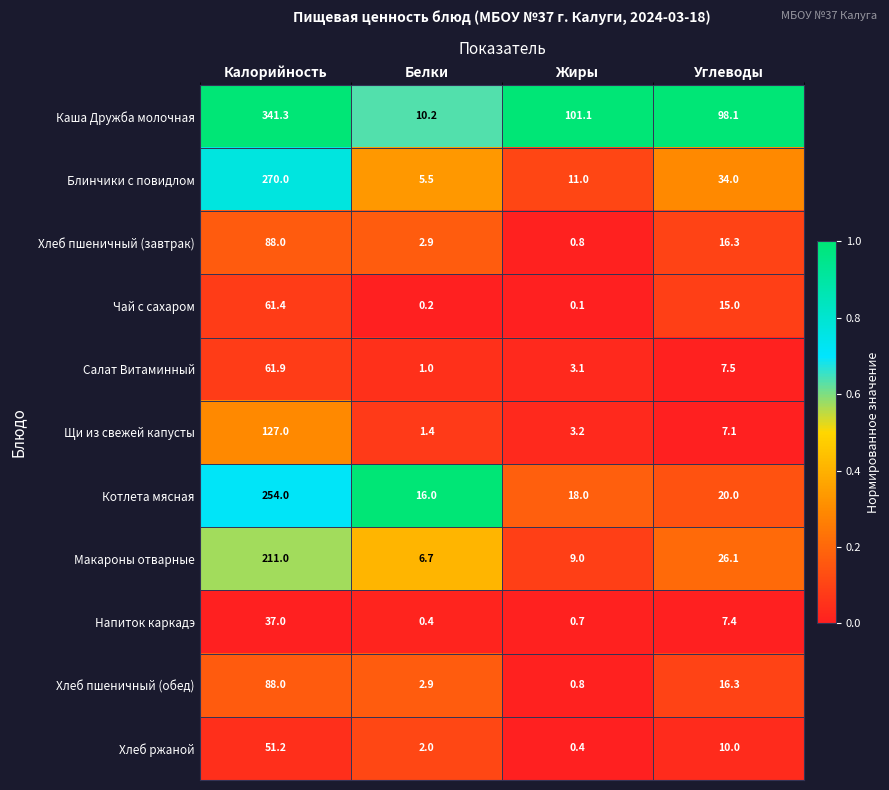

At which label is Хлеб пшеничный (завтрак) closest to 44?

Углеводы